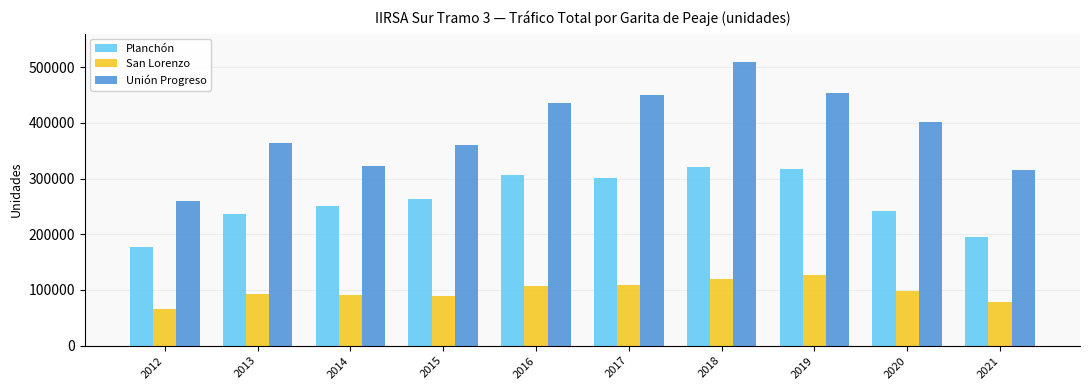

What is the value of the Unión Progreso bar at the 1st from the left?

258891